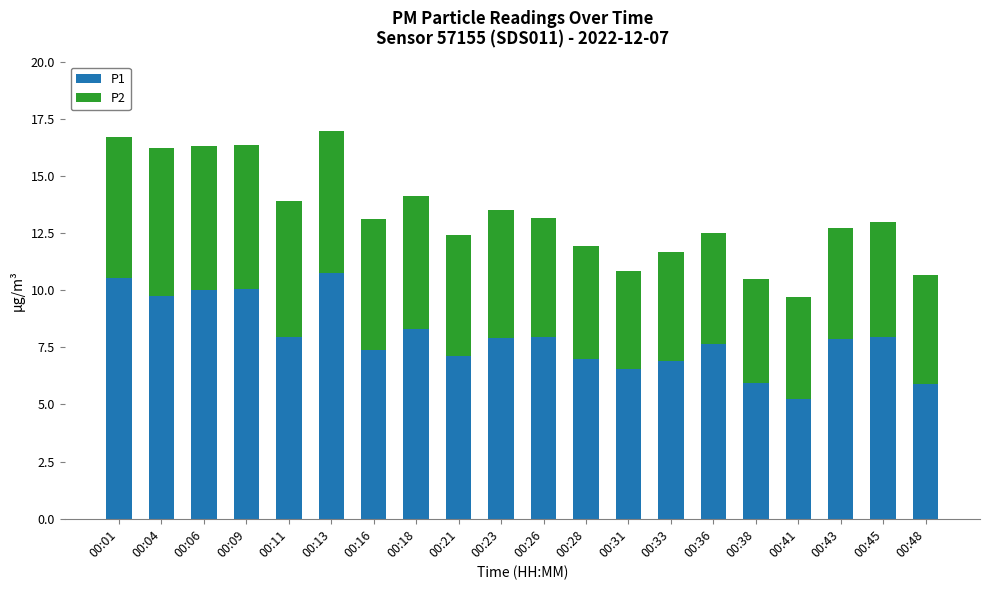

Which category has the highest value in the P1 series?

00:13